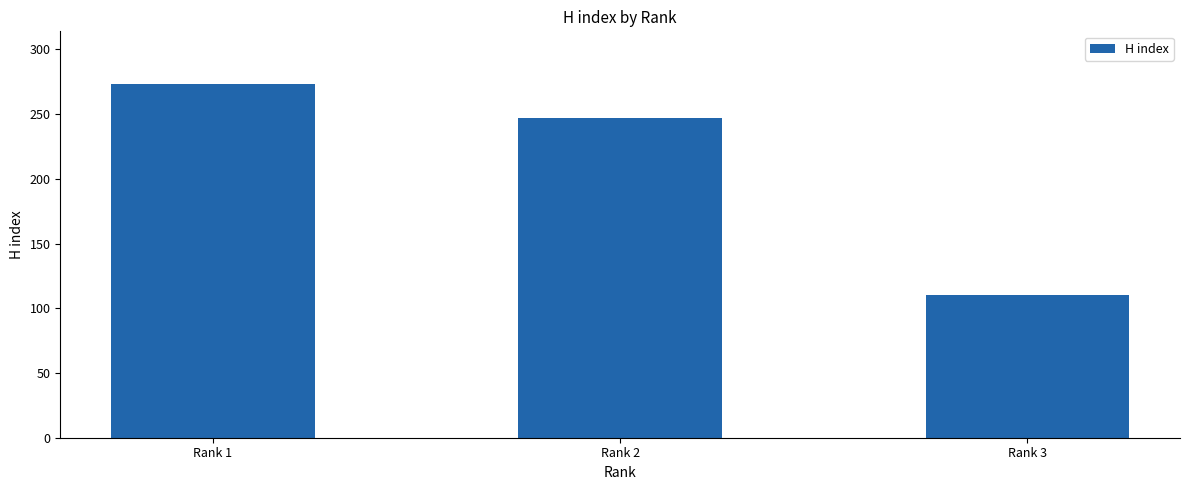

What is the sum of all values?

630